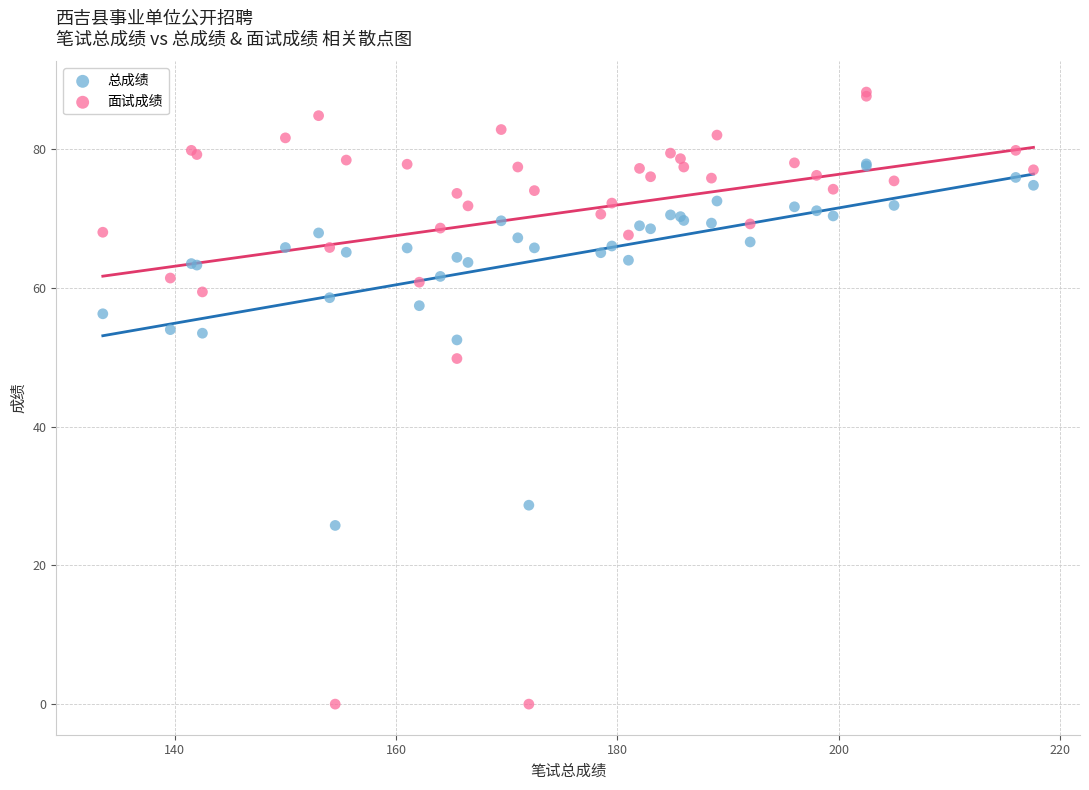

Which series contains the highest Y value?

面试成绩